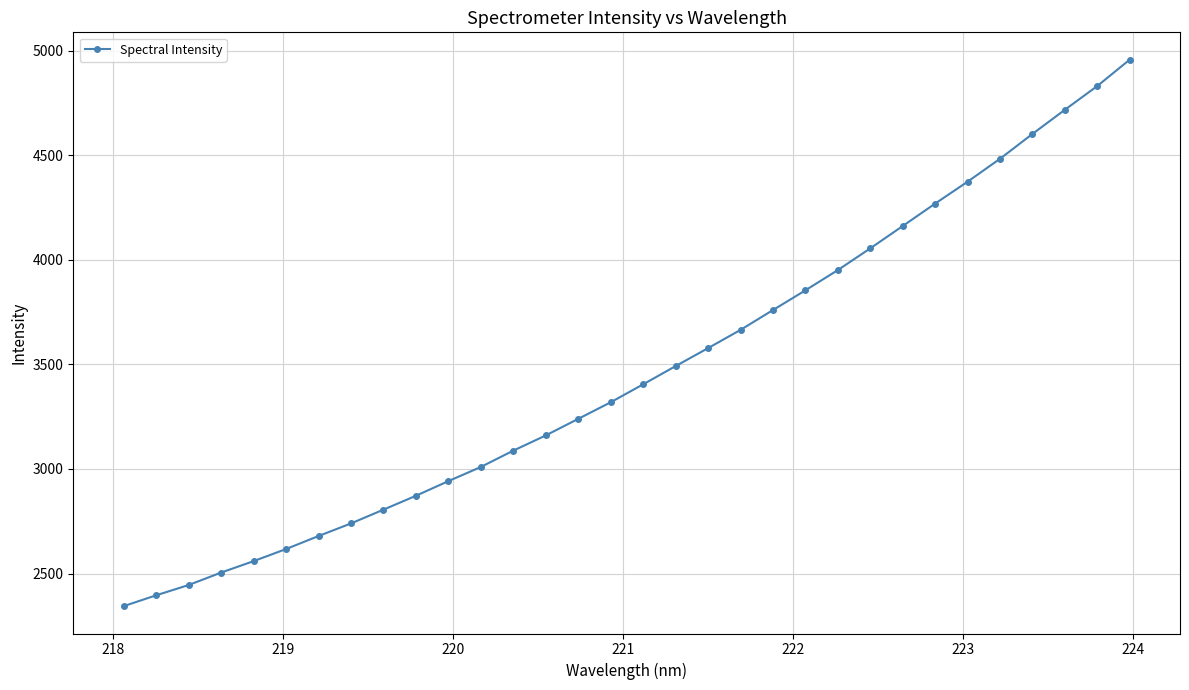

True or false: the data has more than 1 interior local peaks.

False